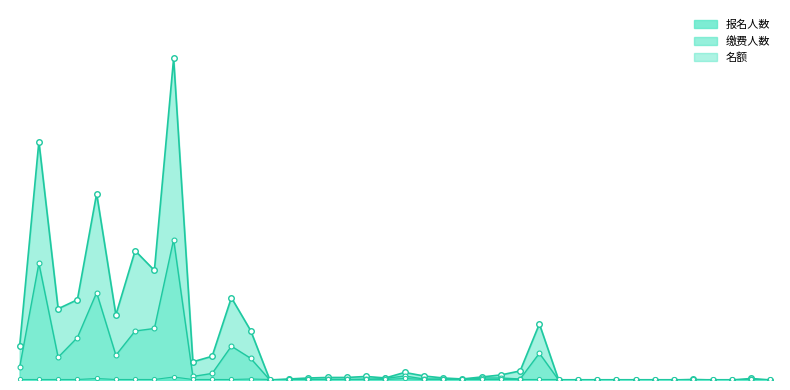

At which label does 报名人数 reach its minimum?

5201014